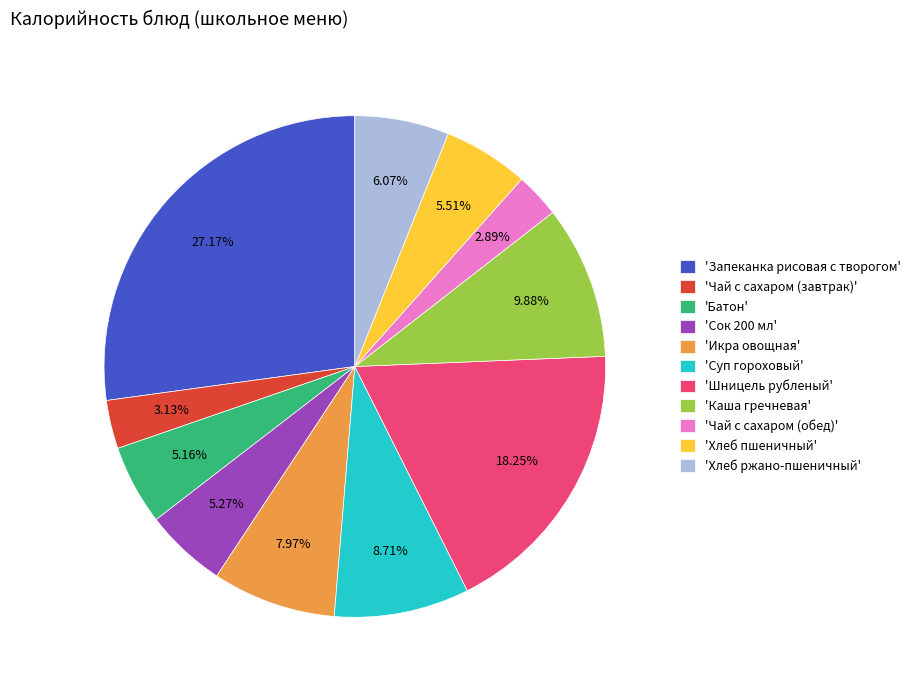

Which has a higher value, 'Чай с сахаром (обед)' or 'Икра овощная'?

'Икра овощная'